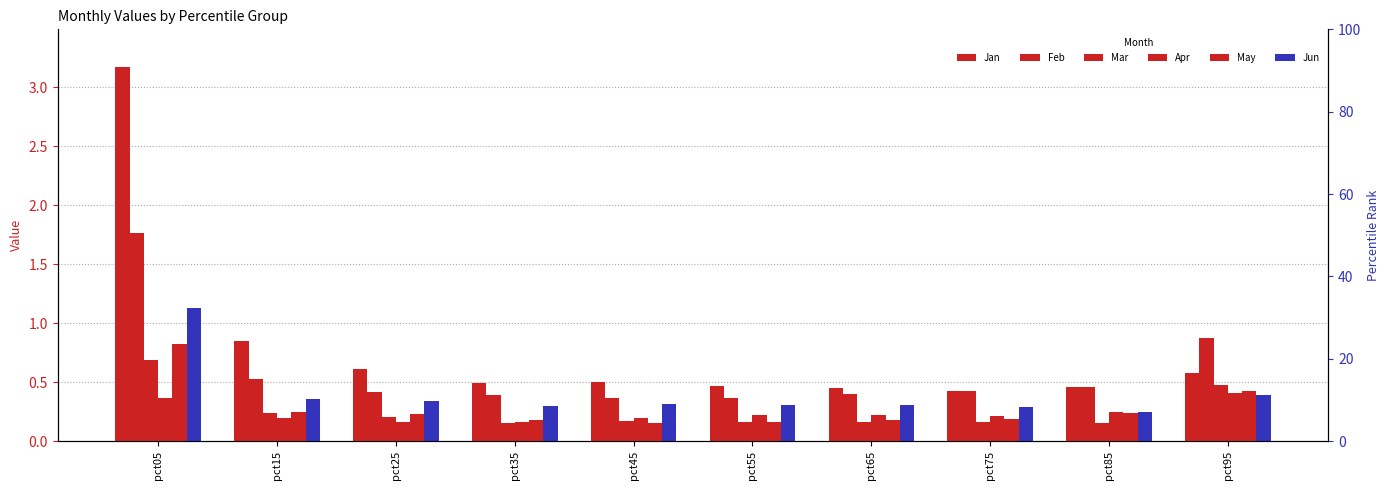

How many bars are there in each group?

6